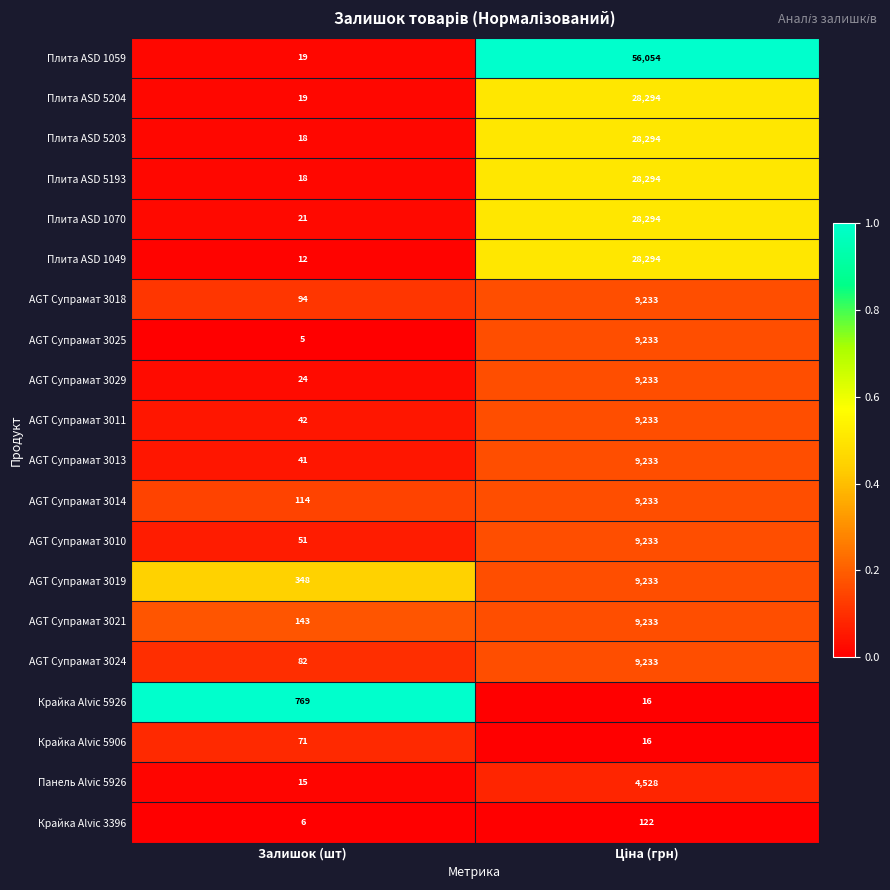

Which series has the widest spread of values?

Плита ASD 1059